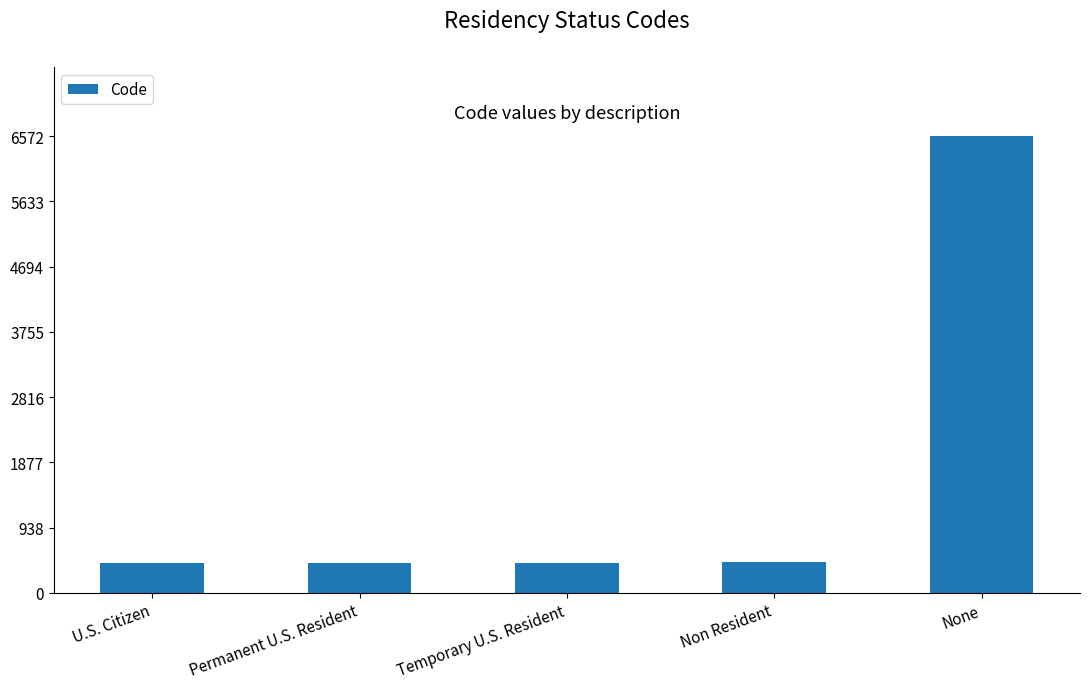

Read the value at U.S. Citizen.

432